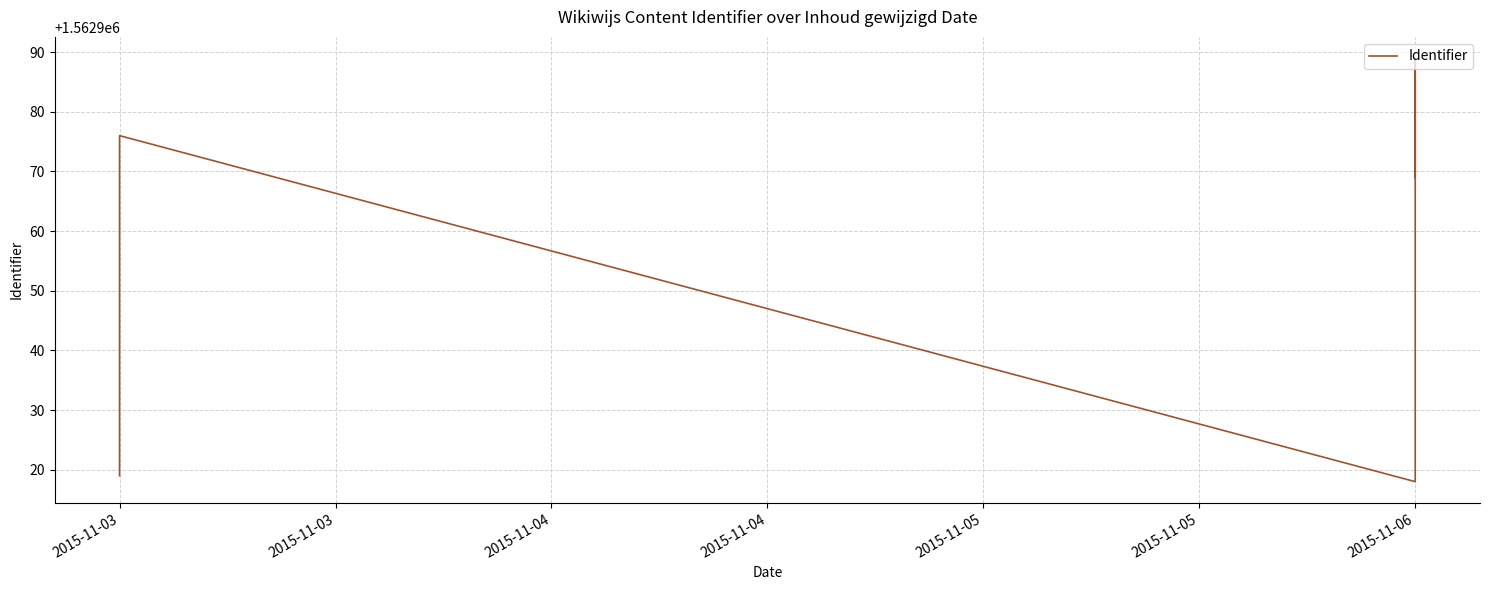

Reading left to right, what are all the values shown in this chart?

1562919	1562971	1562972	1562976	1562918	1562921	1562989	1562984	1562969